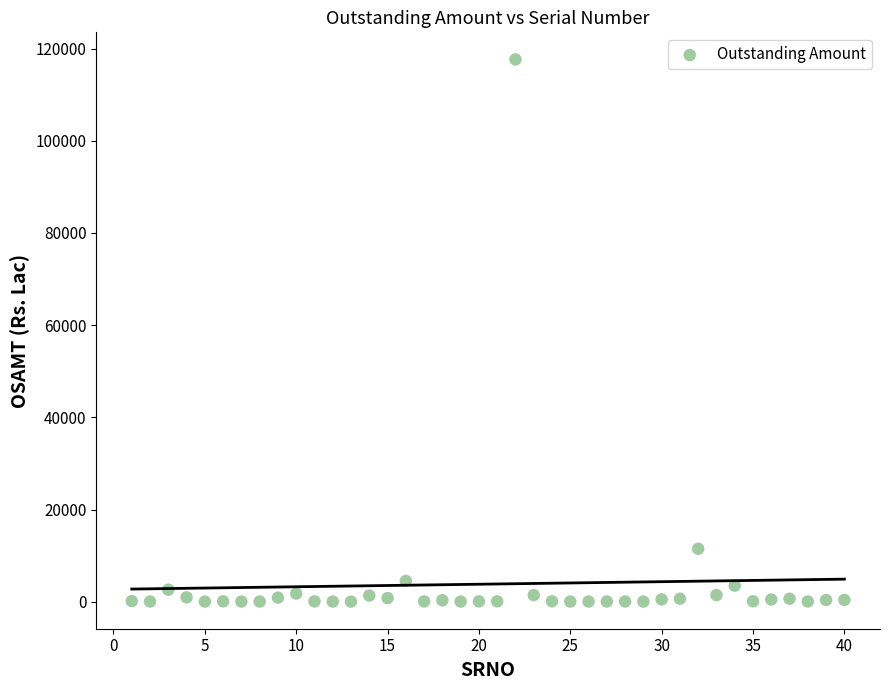

What Y value in the scatter plot is closest to 58835?

11497.8